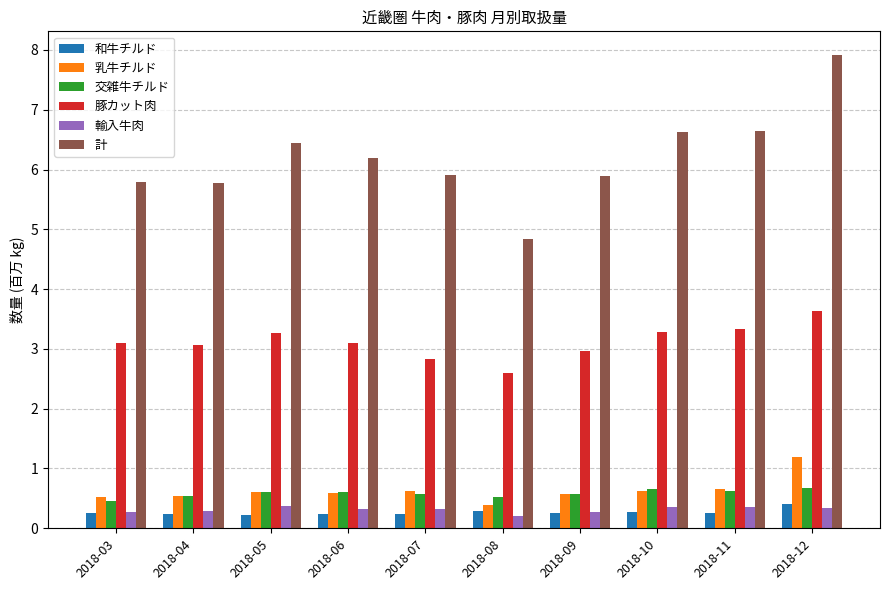

Which series has the largest range (max minus min)?

計